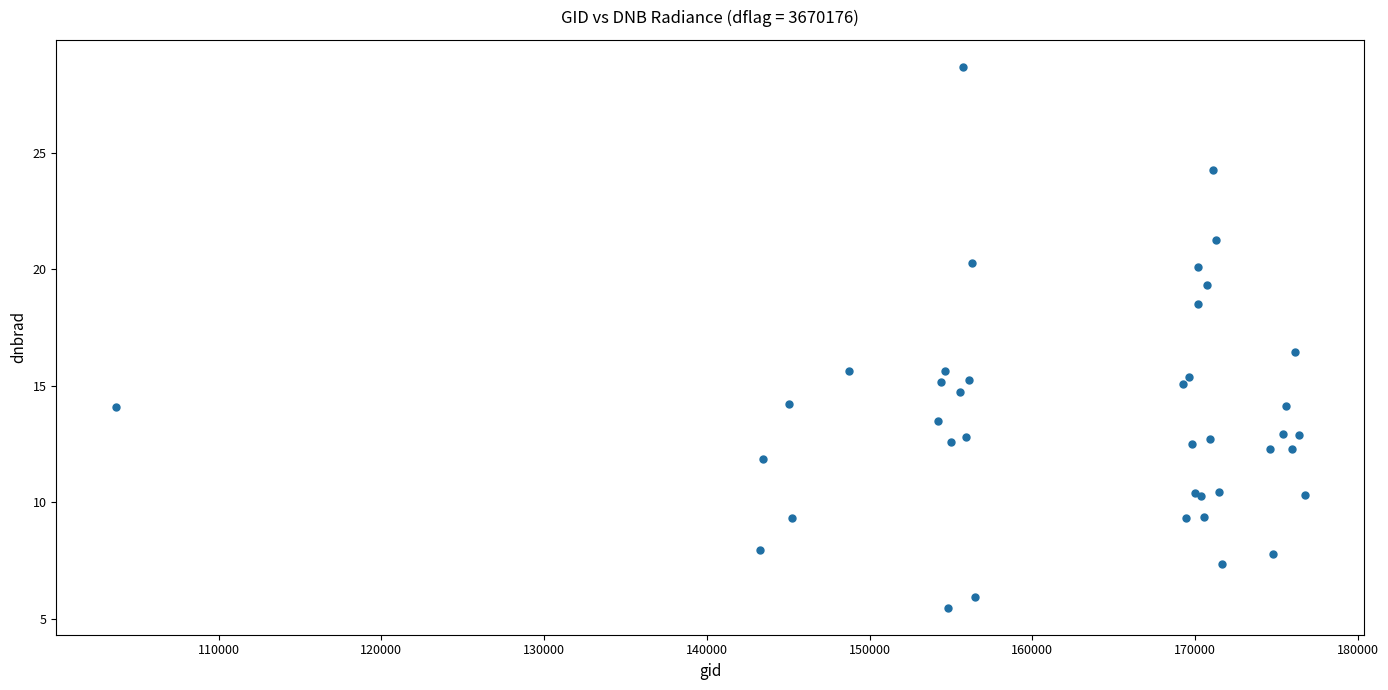

What Y value in the scatter plot is closest to 17?

16.4